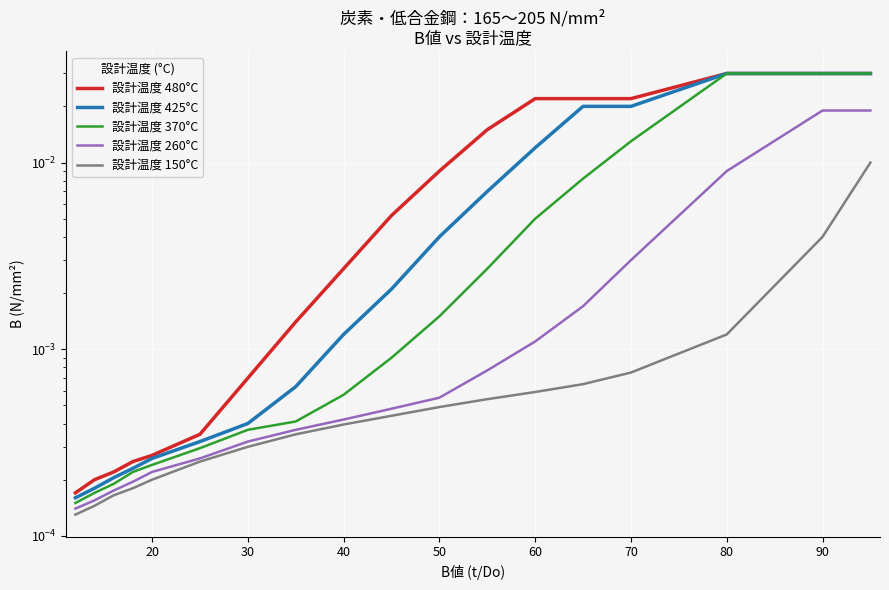

True or false: 設計温度 370°C and 設計温度 260°C cross at least once.

False